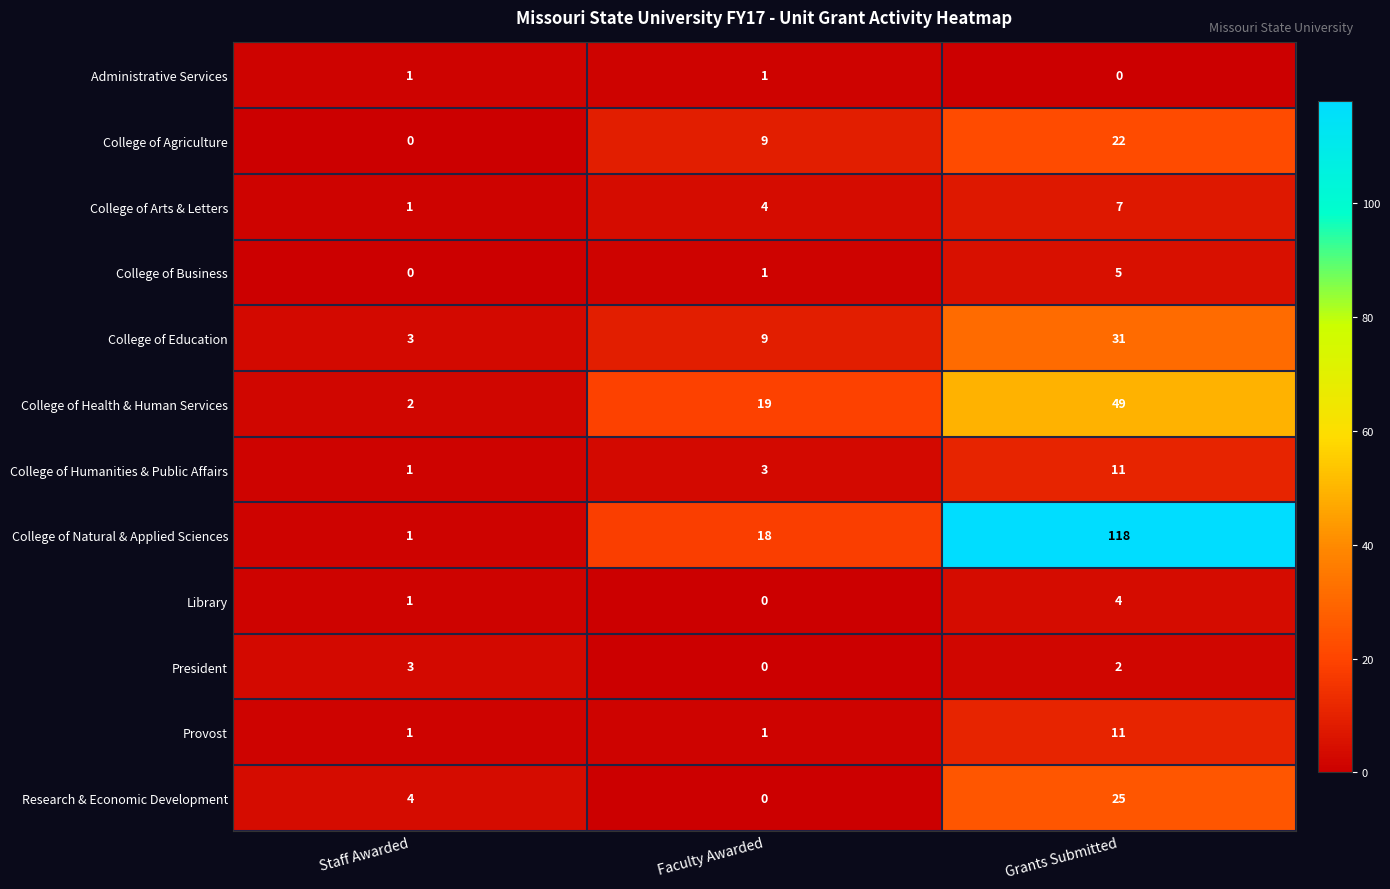

Which series has the largest total across all categories?

College of Natural & Applied Sciences